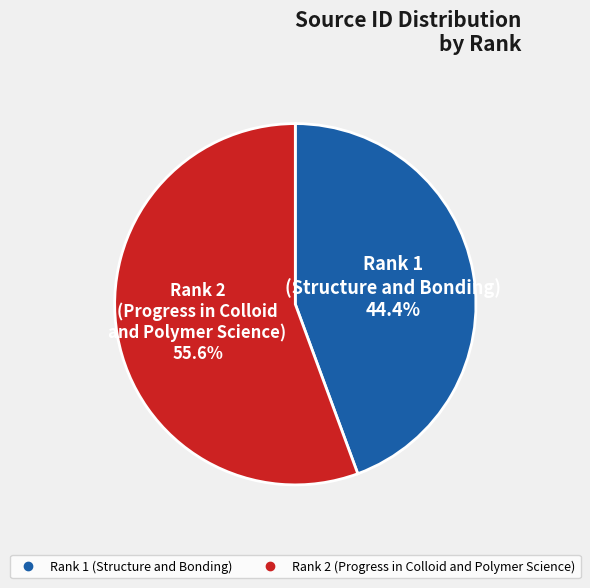

Is there any slice that represents more than half of the pie?

Yes